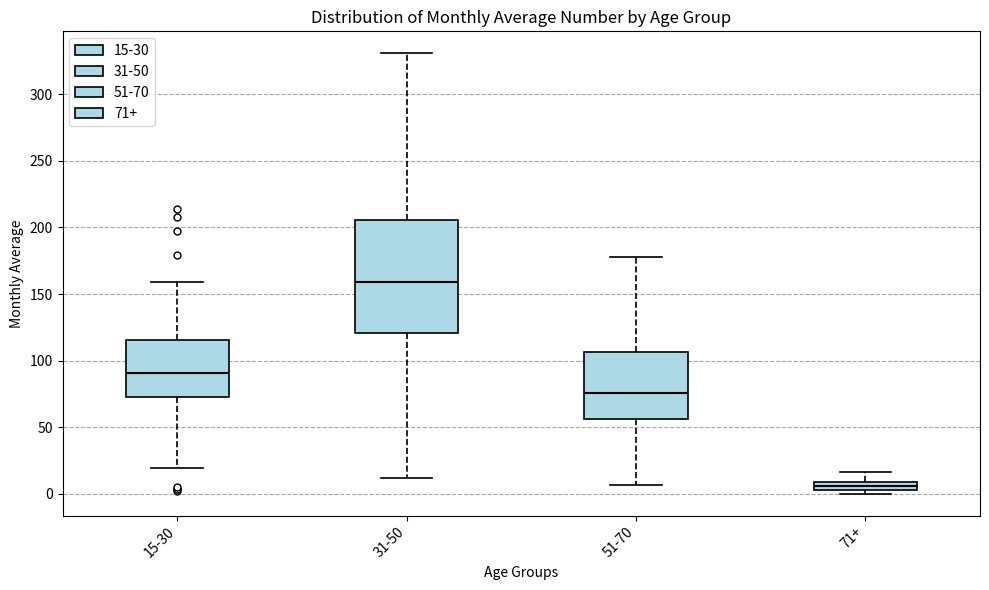

Comparing the boxes themselves (not the whiskers), which one is the tallest?

31-50